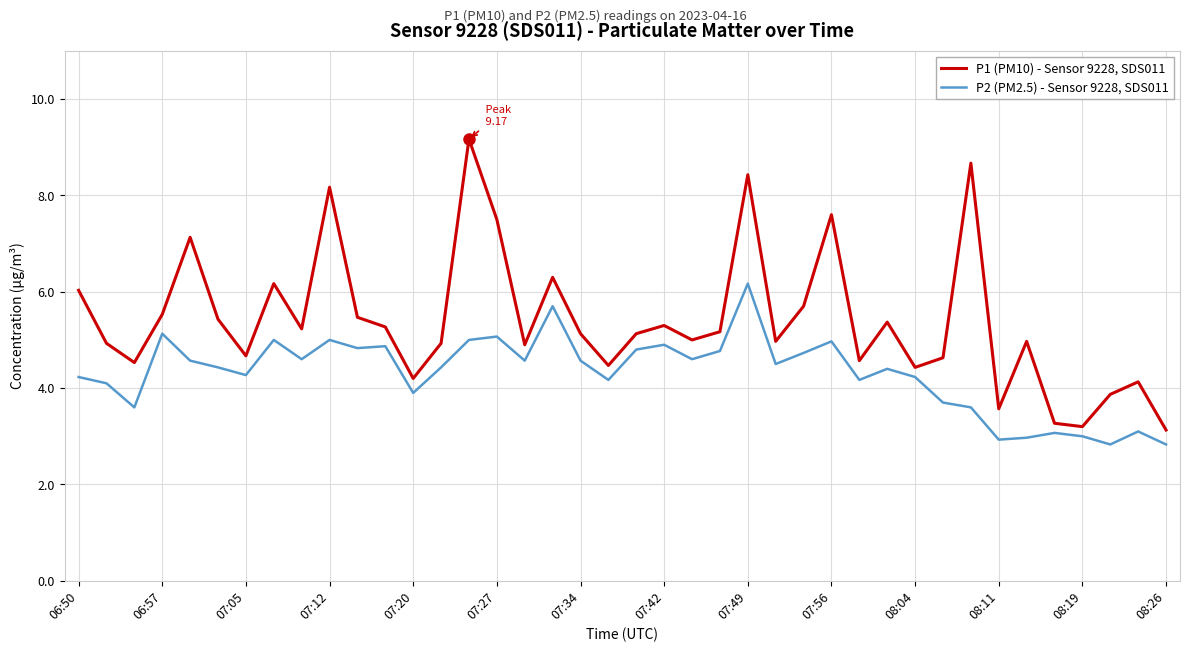

True or false: P2 (PM2.5) - Sensor 9228, SDS011 has more than 2 points higher than both neighbors.

True